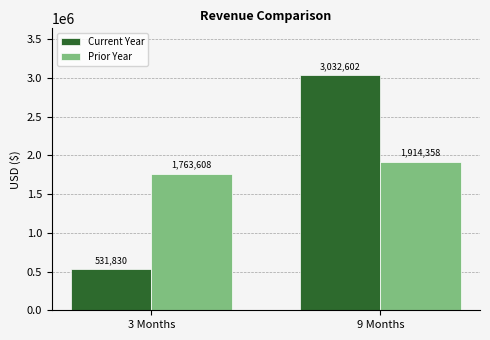

Rank the series by their maximum value, from lowest to highest.

Prior Year, Current Year